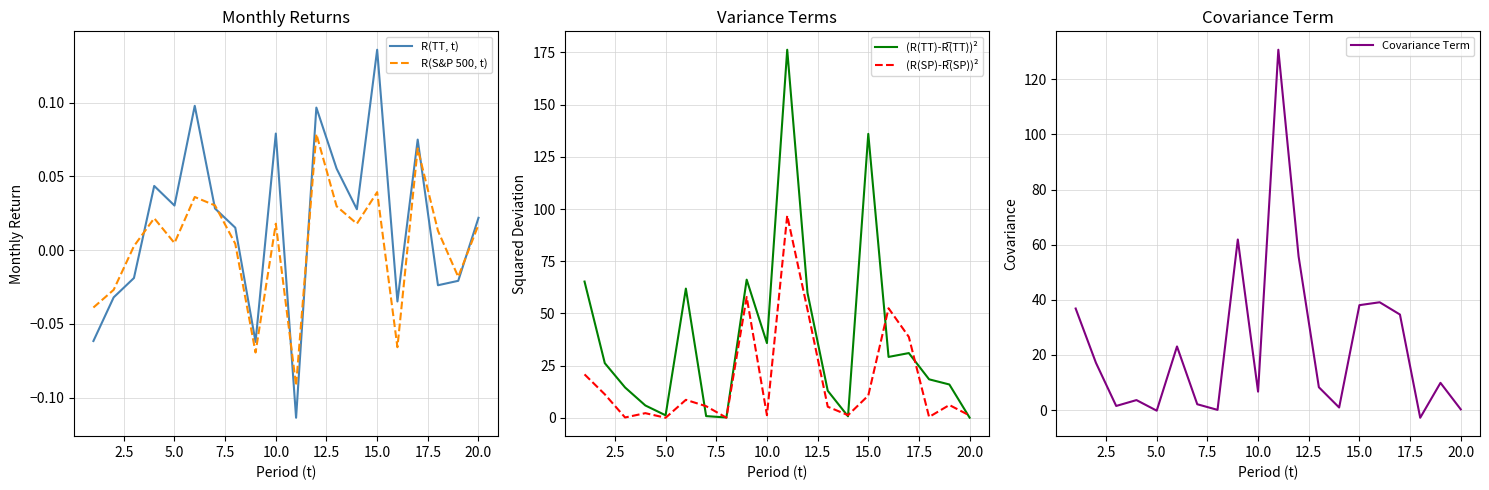

The Covariance Term series shows 6.7 at 10.0. True or false?

True